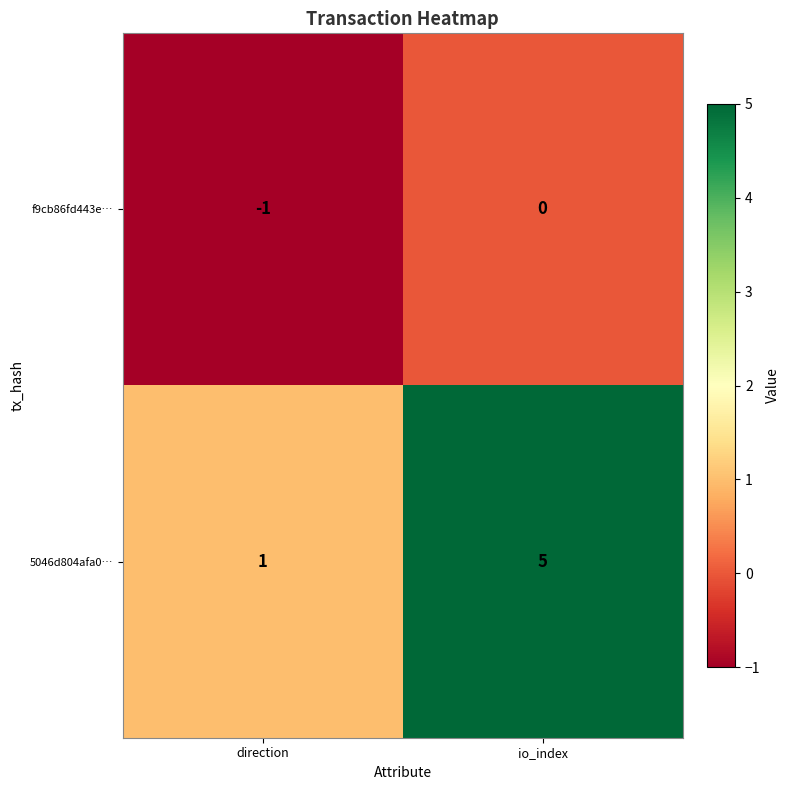

What is the difference between the maximum and minimum values in the 5046d804afa0… series?

4